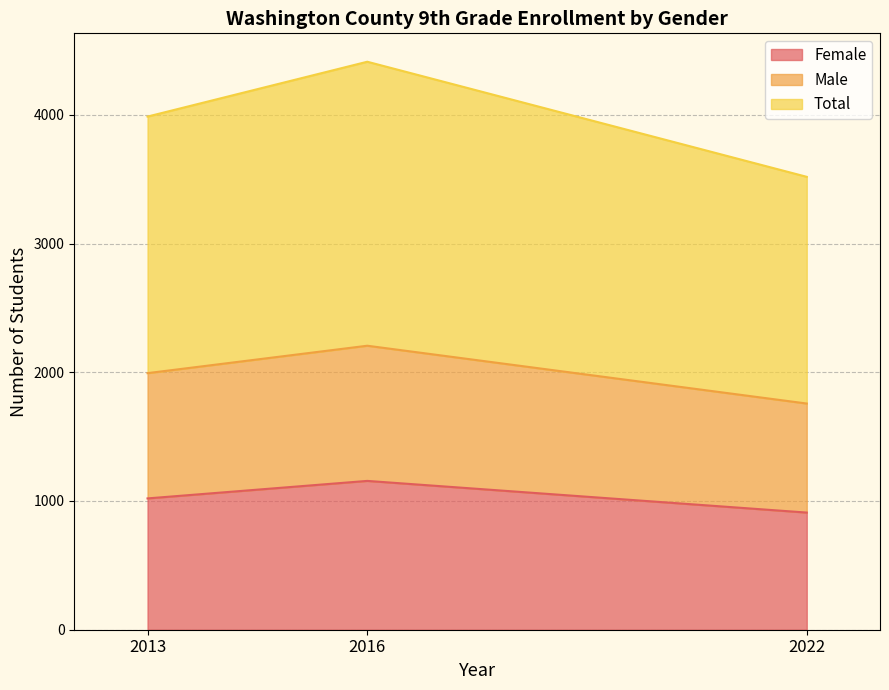

At 2016, list the series in order from smallest to largest.

Female, Male, Total